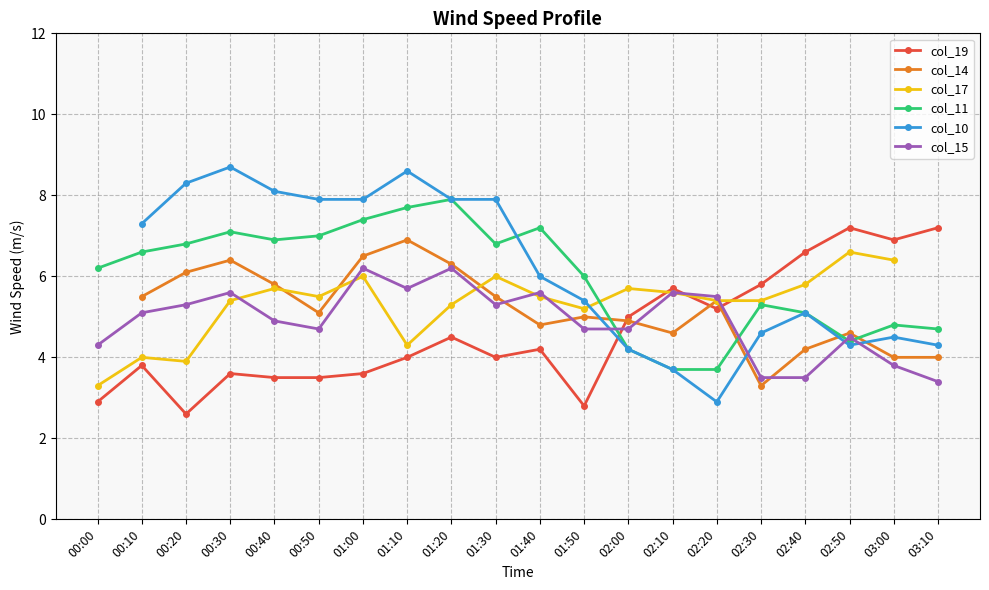

In col_17, how many points are higher than both neighbors (excluding endpoints)?

6